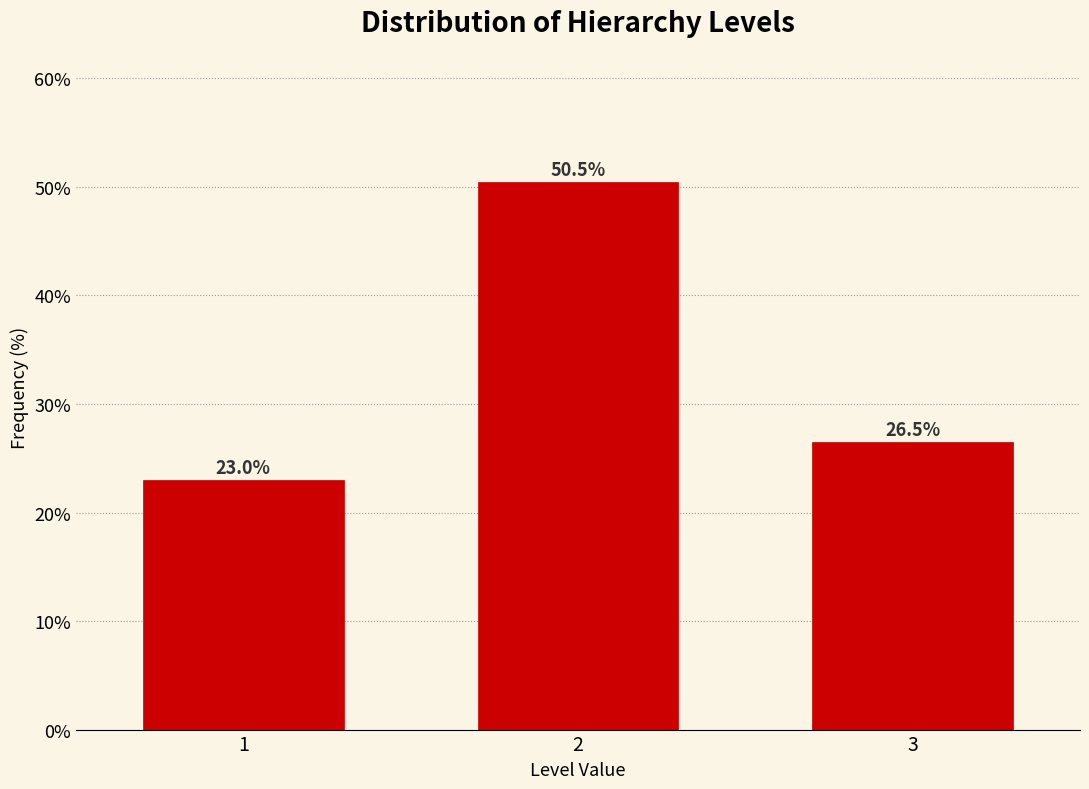

Reading left to right, extract all data points from this chart.

1=23.0	2=50.5	3=26.5